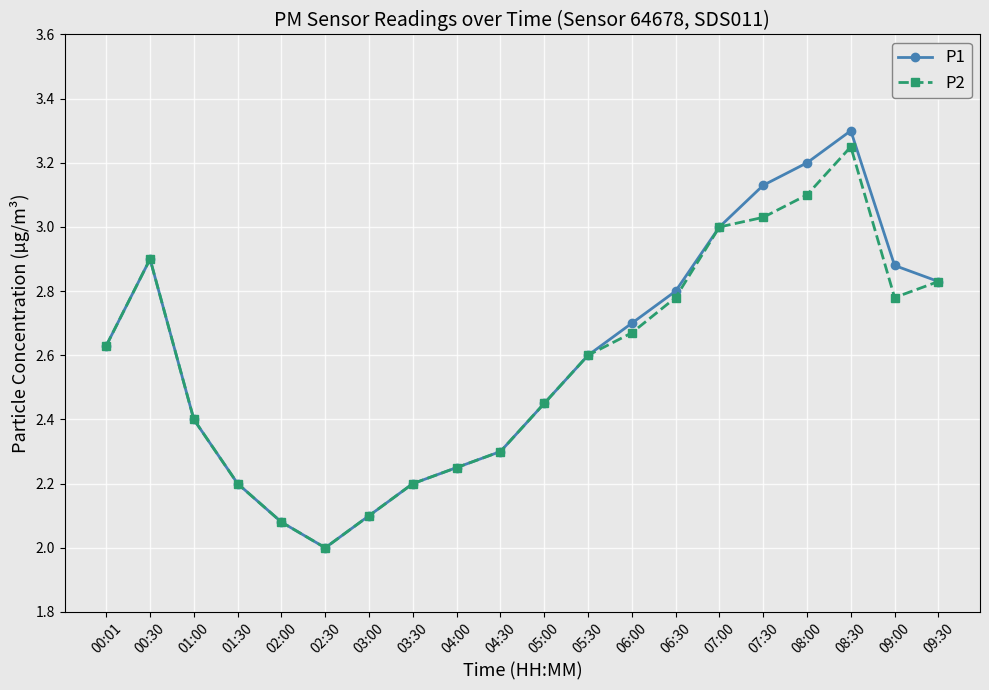

What is the maximum value shown in the chart?

3.3